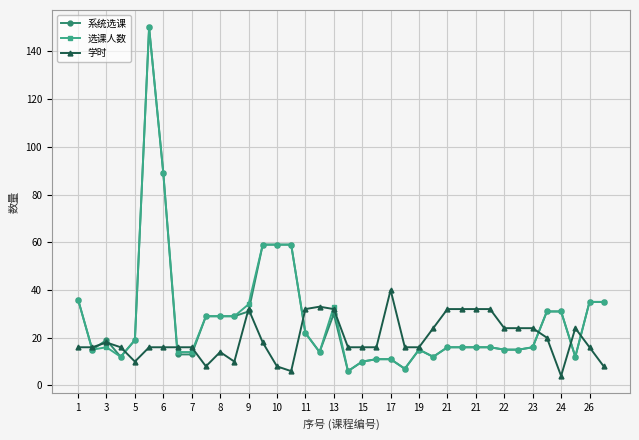

What is the greatest value displayed?

150